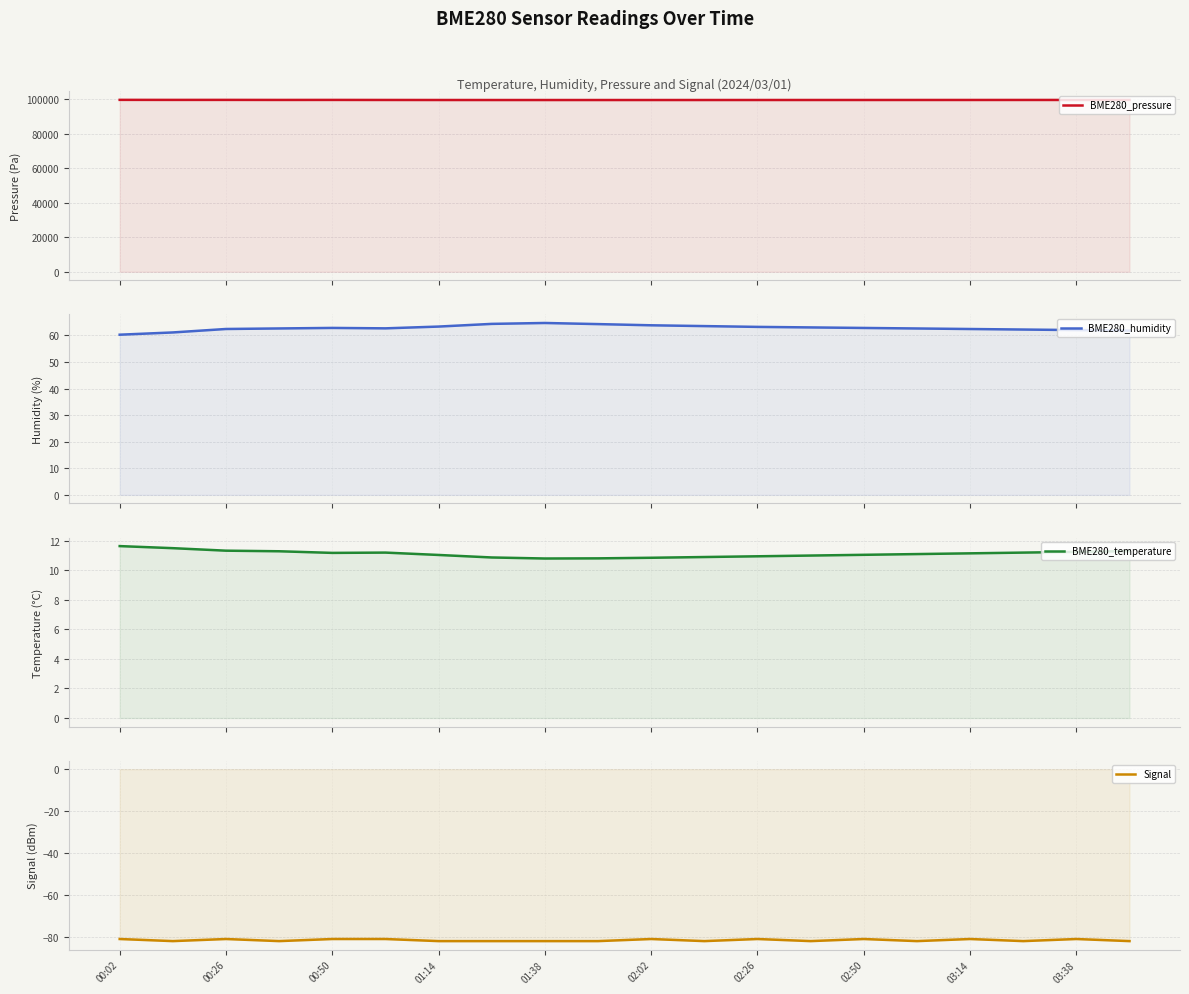

Is it true that BME280_humidity equals 13.5 at 00:26?

False